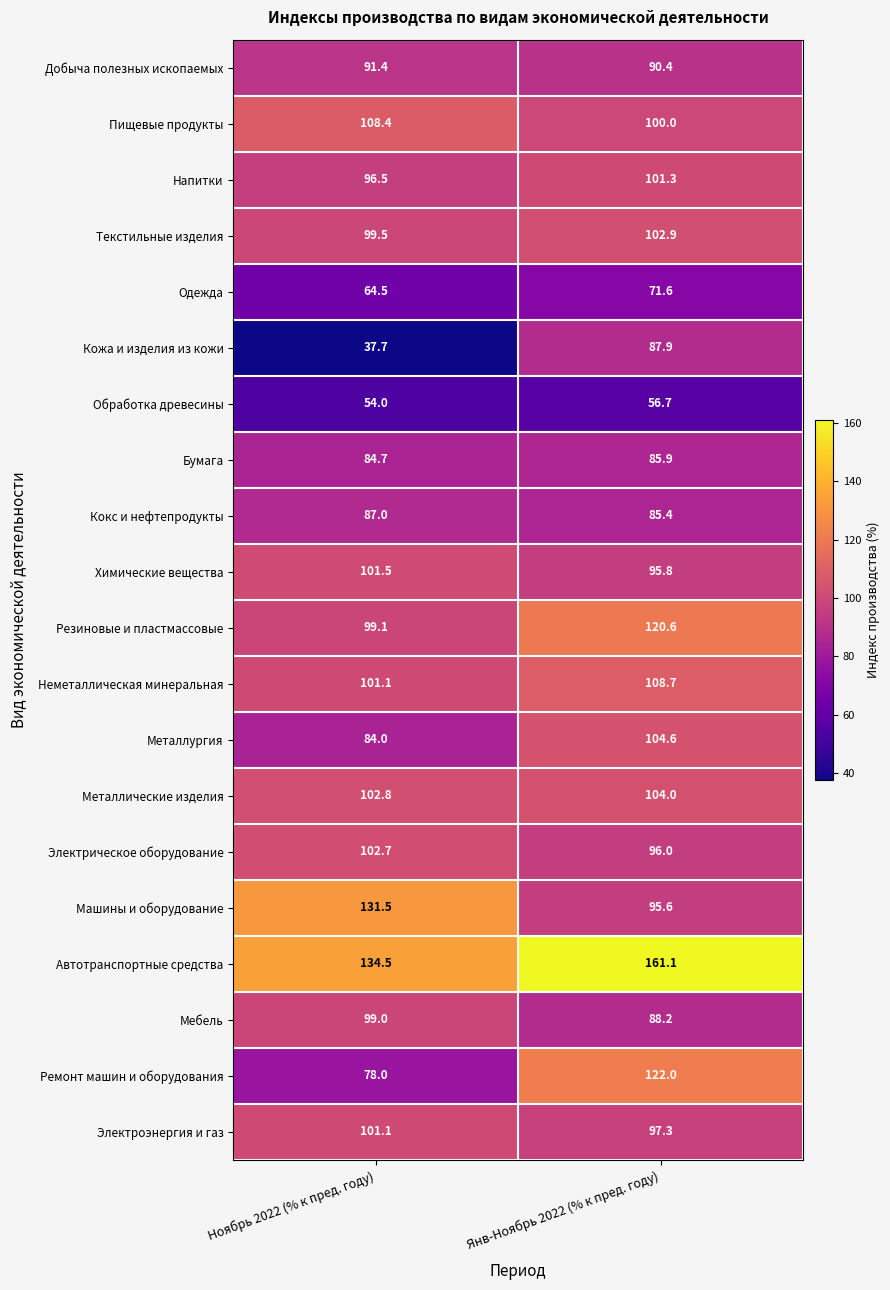

What is the difference between the highest and lowest values at Ноябрь 2022 (% к пред. году)?

96.8